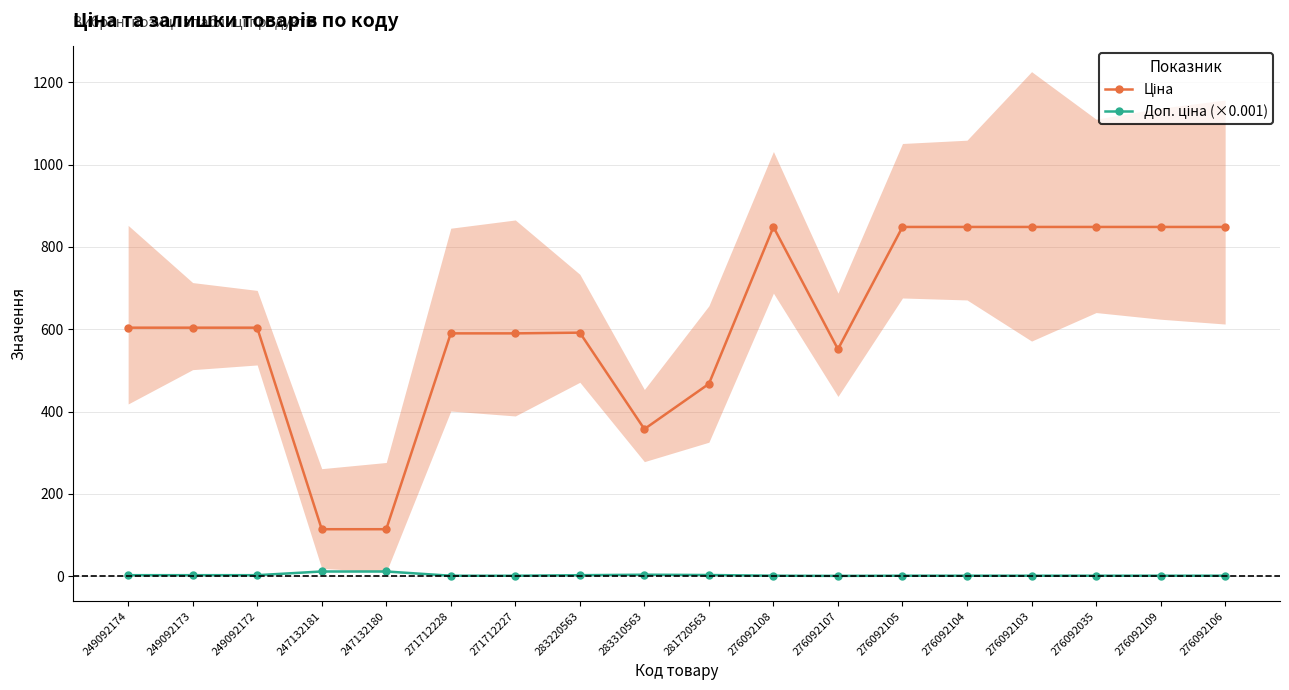

What is the sum of all Доп. ціна (×0.001) values?

49.8